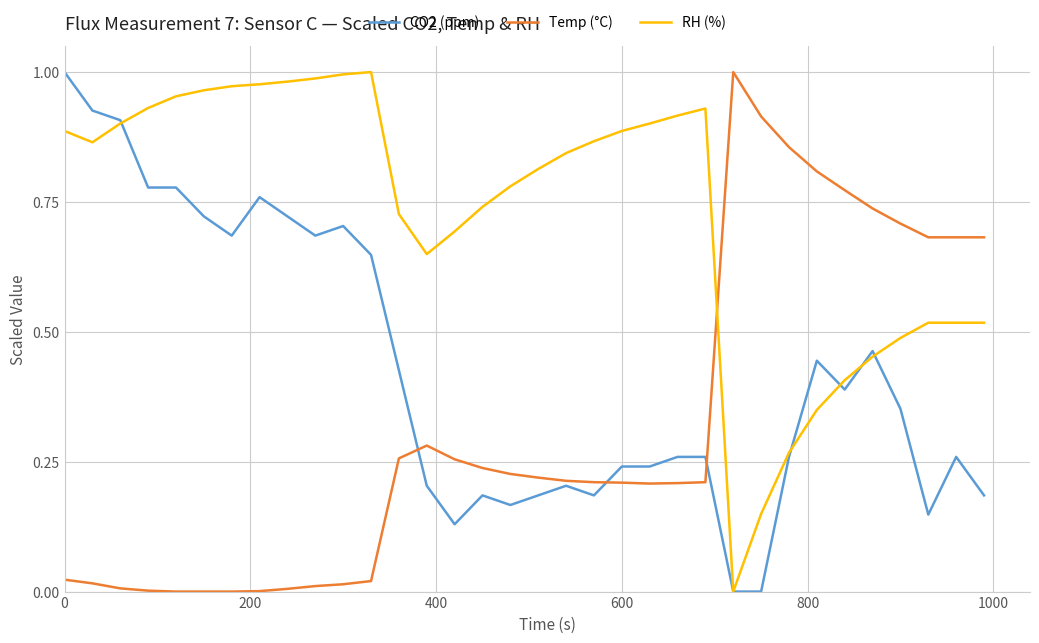

After their last crossing, which series has the higher values: Temp (°C) or RH (%)?

Temp (°C)